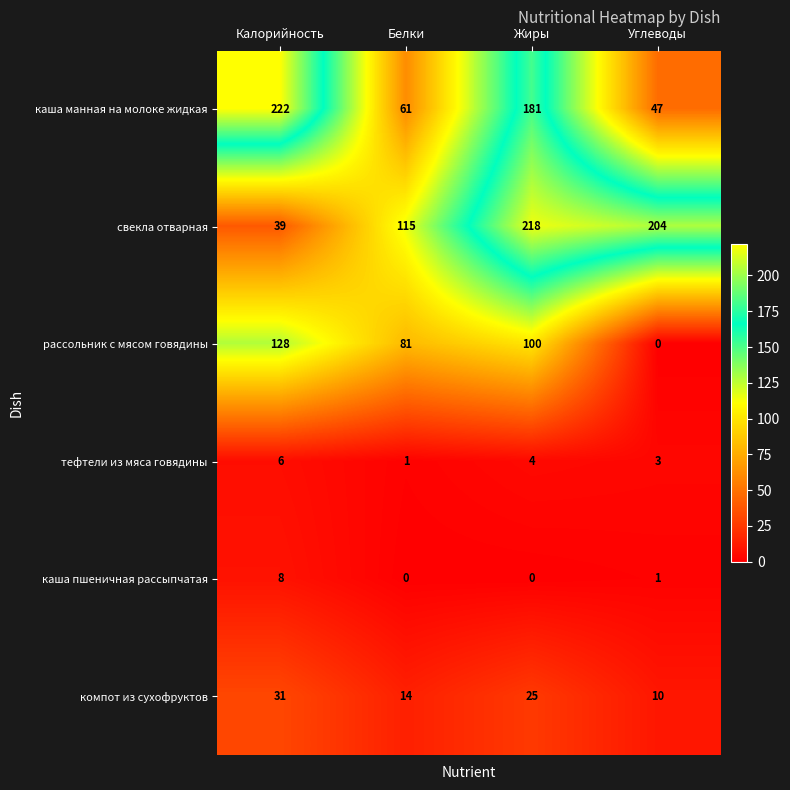

What is the total value across all series at Калорийность?

434